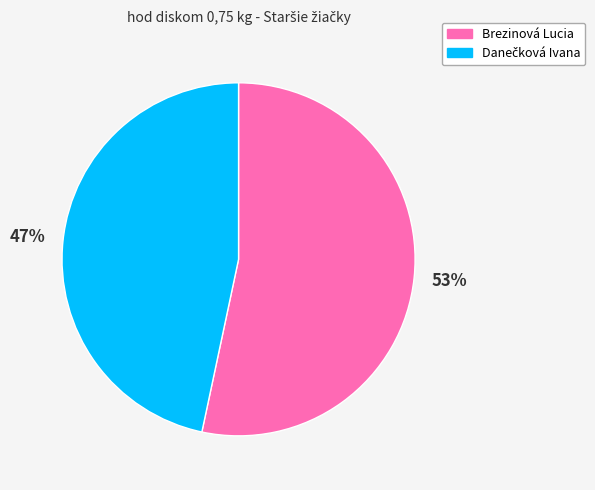

Which slice is the largest?

Brezinová Lucia